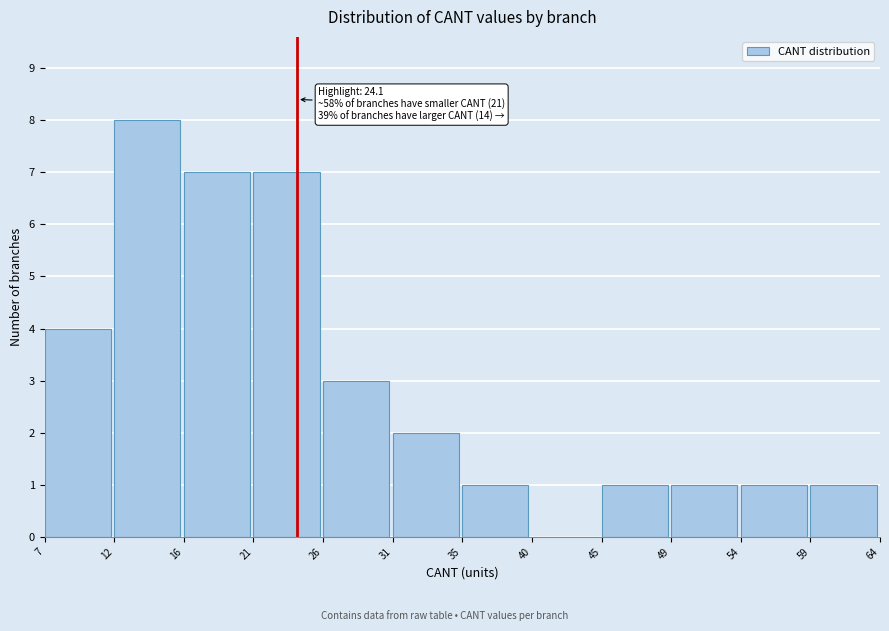

Which range on the x-axis has the tallest bar?

12 to 16